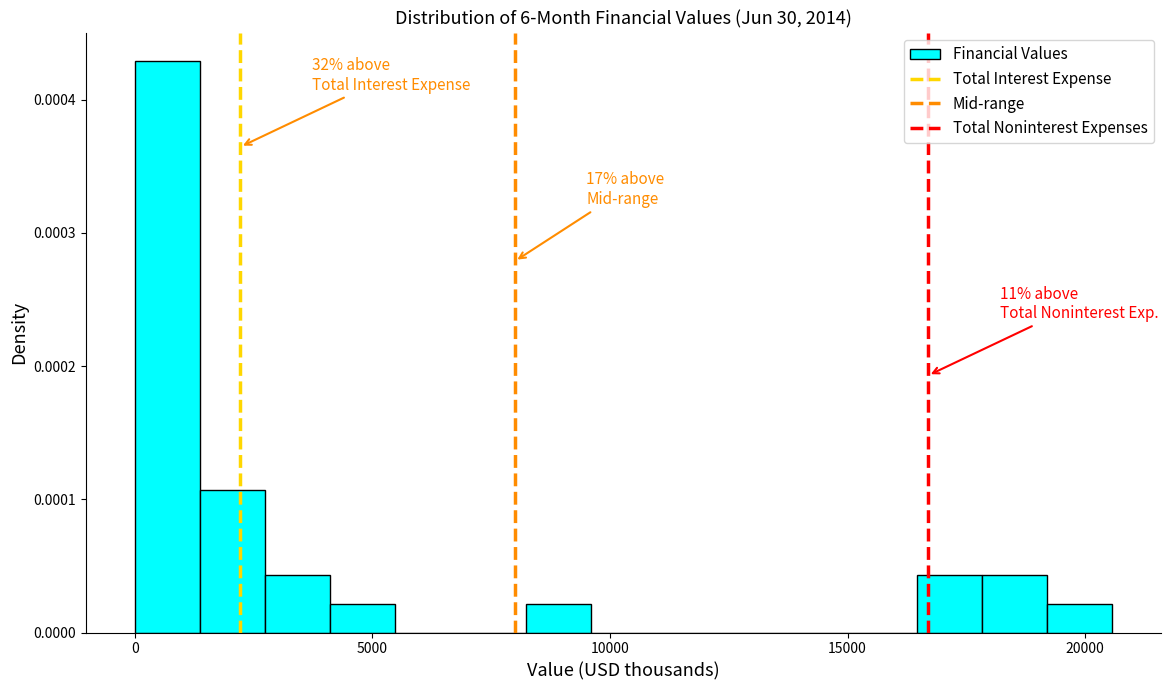

Read against the x-axis, roughly where is the centre of the tallest bar?

500